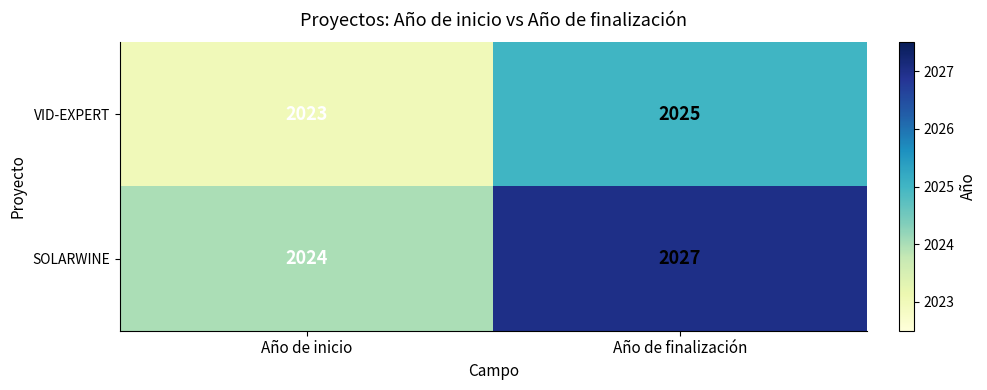

True or false: SOLARWINE has a value of 2735 at Año de finalización.

False